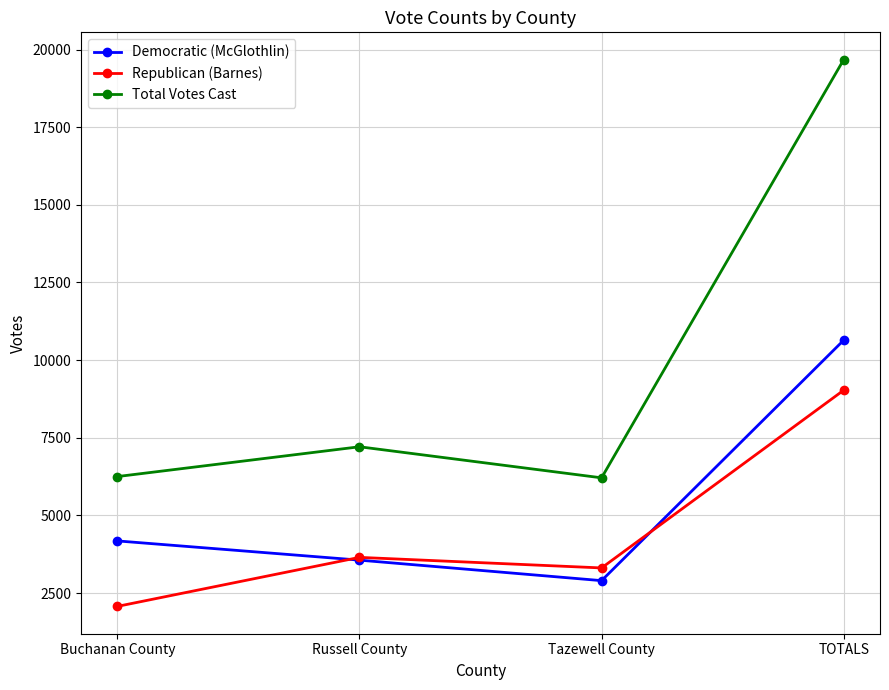

What is the minimum value for Democratic (McGlothlin)?

2901